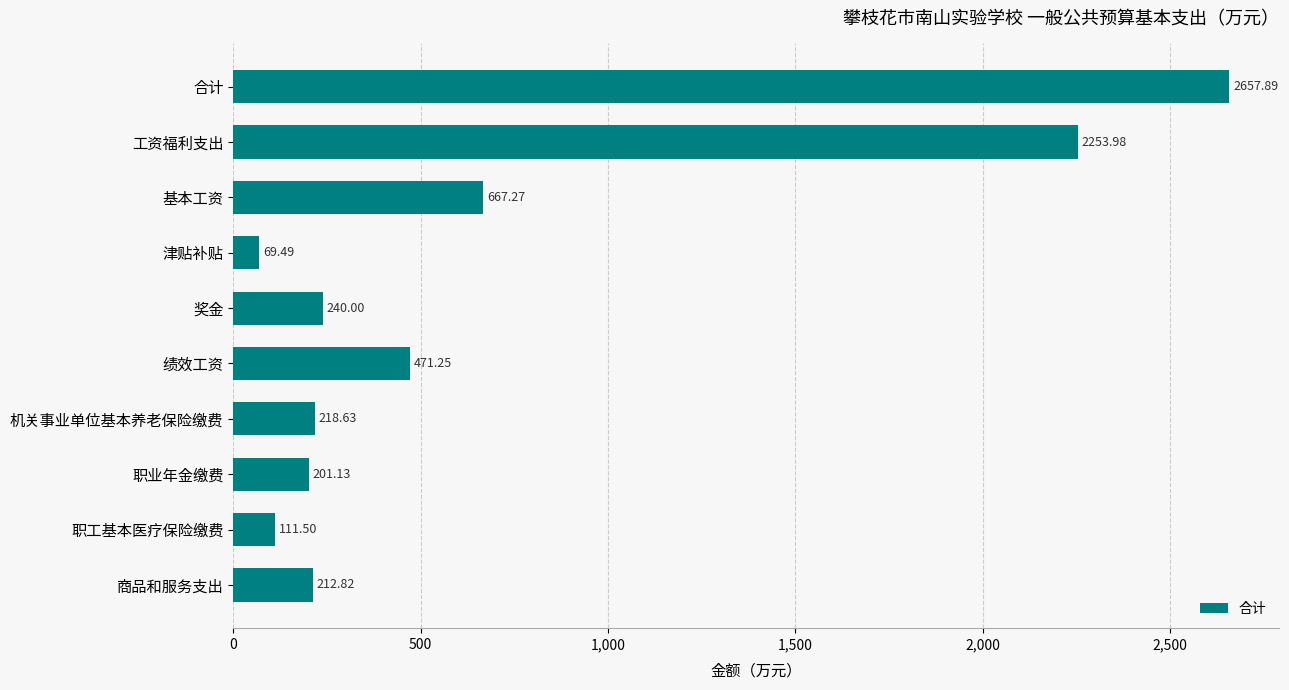

Rank the categories by value from highest to lowest.

合计, 工资福利支出, 基本工资, 绩效工资, 奖金, 机关事业单位基本养老保险缴费, 商品和服务支出, 职业年金缴费, 职工基本医疗保险缴费, 津贴补贴